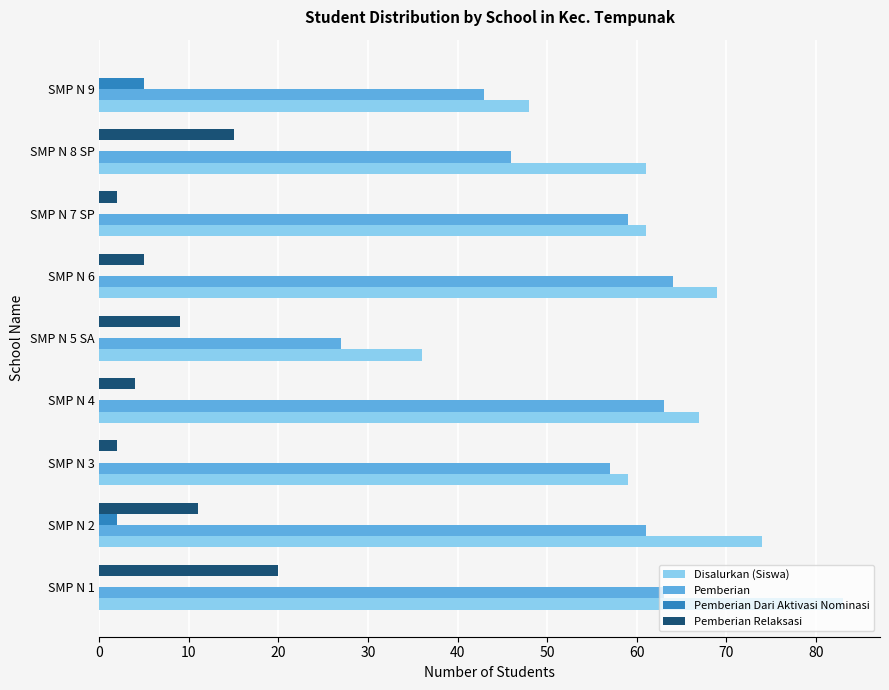

Where is Disalurkan (Siswa) nearest to the value 59?

SMP N 3